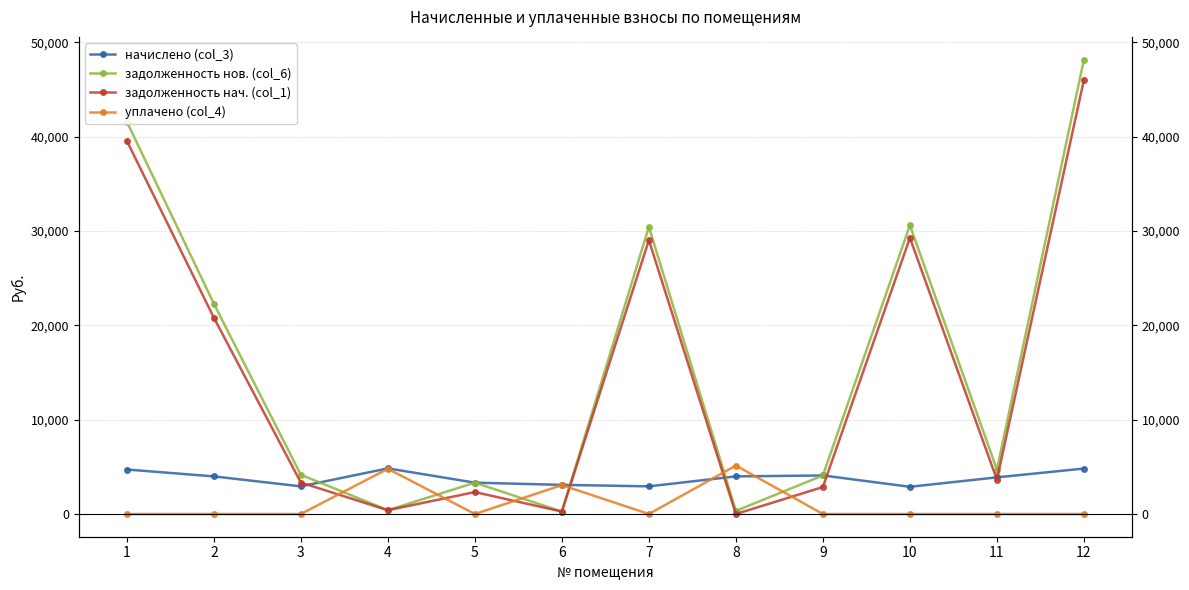

How many series are shown in this chart?

4